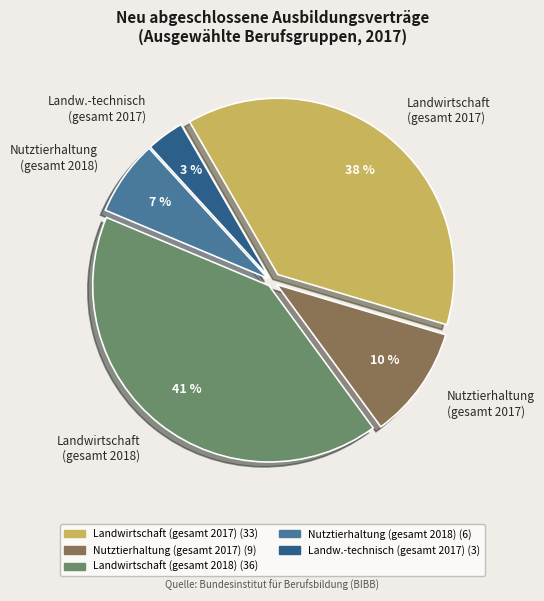

What is the smallest slice in the pie chart?

Landw.-technisch (gesamt 2017)